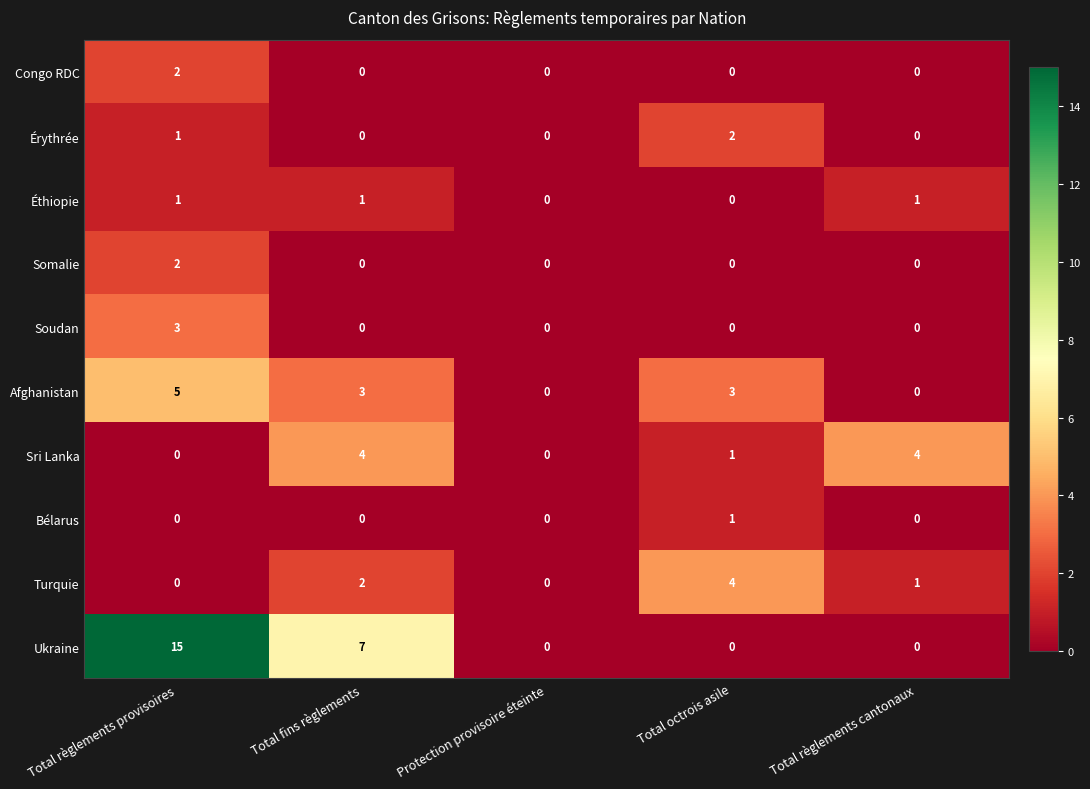

What is the difference between the maximum and minimum values in the Ukraine series?

15